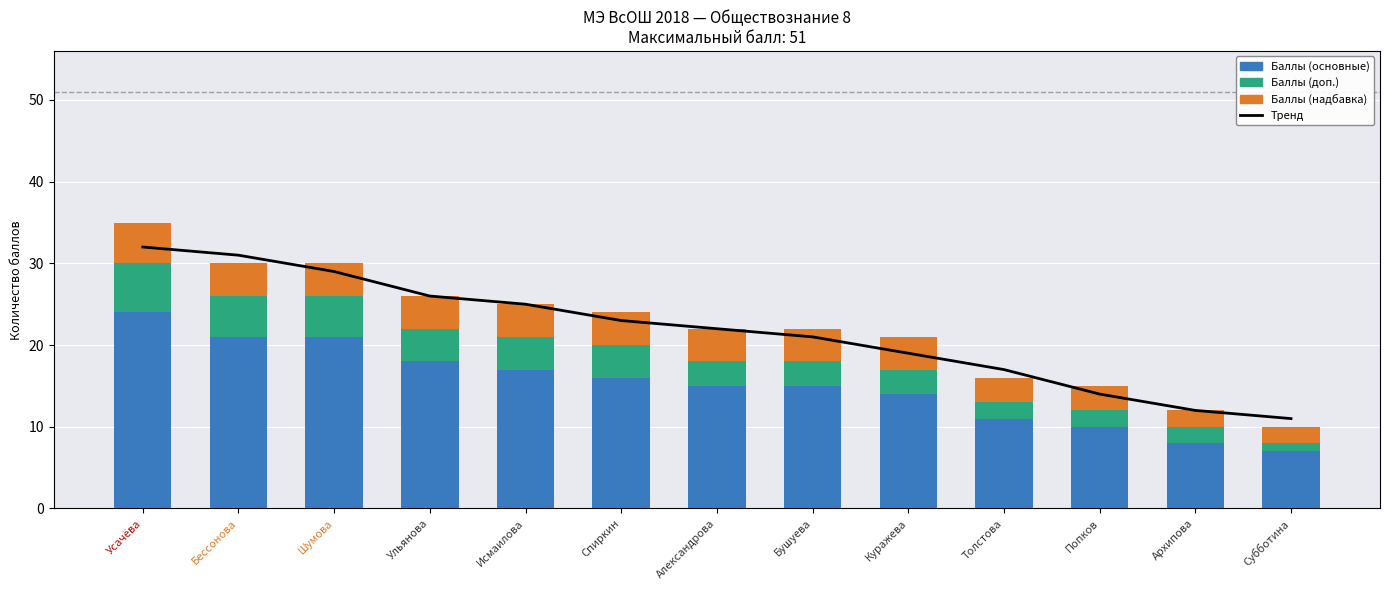

Where is Тренд nearest to the value 21?

Бушуева